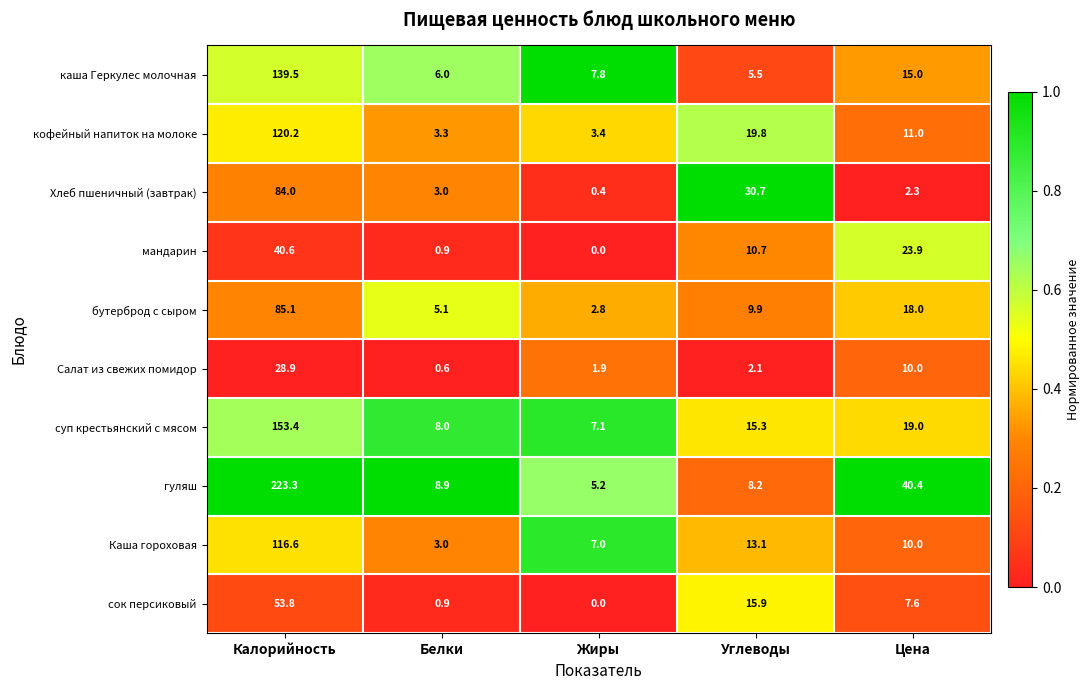

What is the difference between the мандарин values at Белки and Углеводы?

9.8